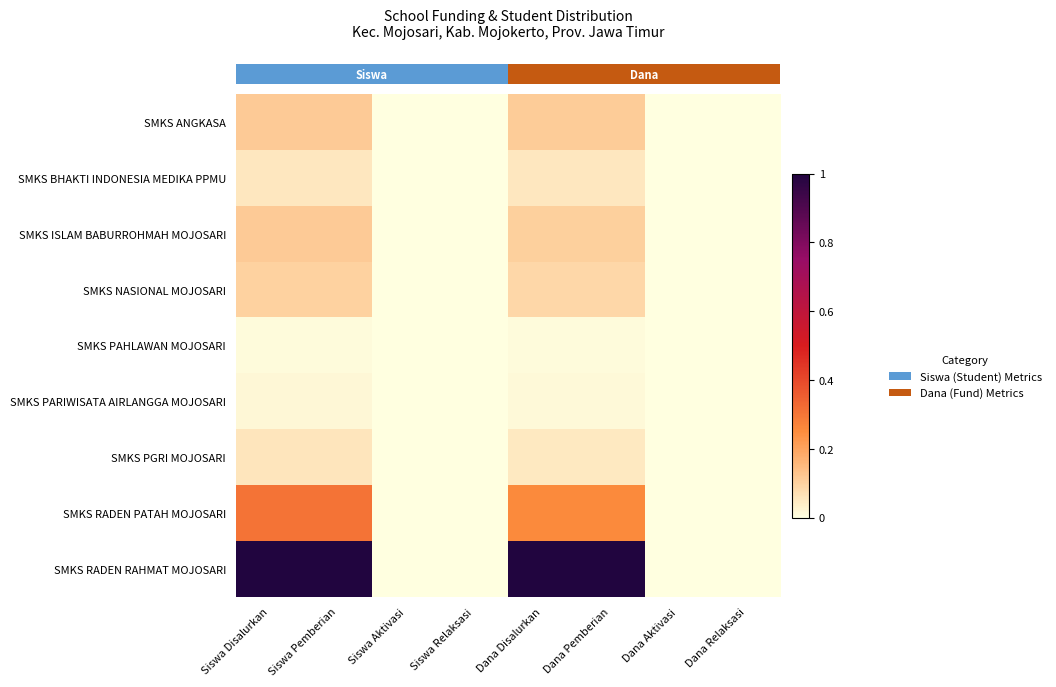

Between Siswa Aktivasi and Dana Pemberian, which is larger?

Dana Pemberian